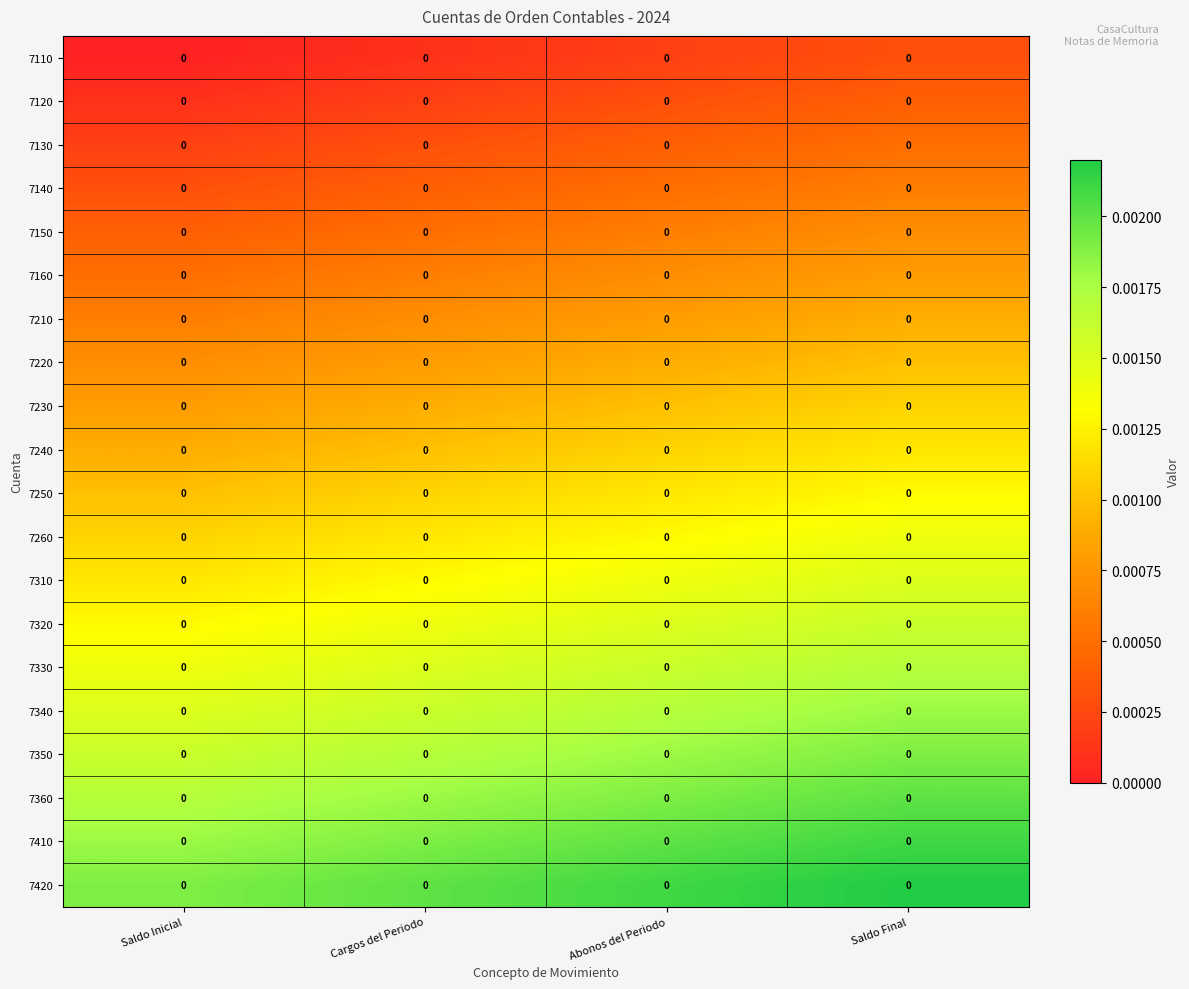

At Abonos del Periodo, list the series in order from smallest to largest.

7110, 7120, 7130, 7140, 7150, 7160, 7210, 7220, 7230, 7240, 7250, 7260, 7310, 7320, 7330, 7340, 7350, 7360, 7410, 7420